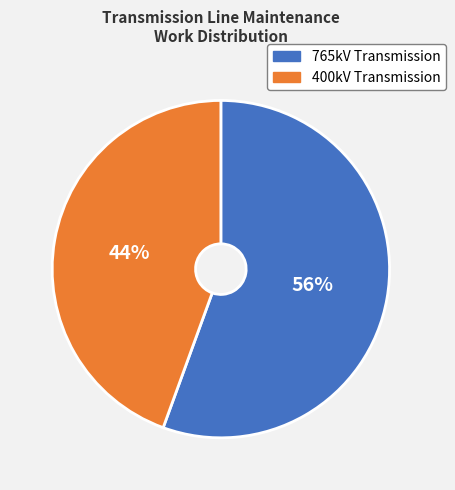

Is the sum of 400kV Transmission and 765kV Transmission greater than half?

Yes